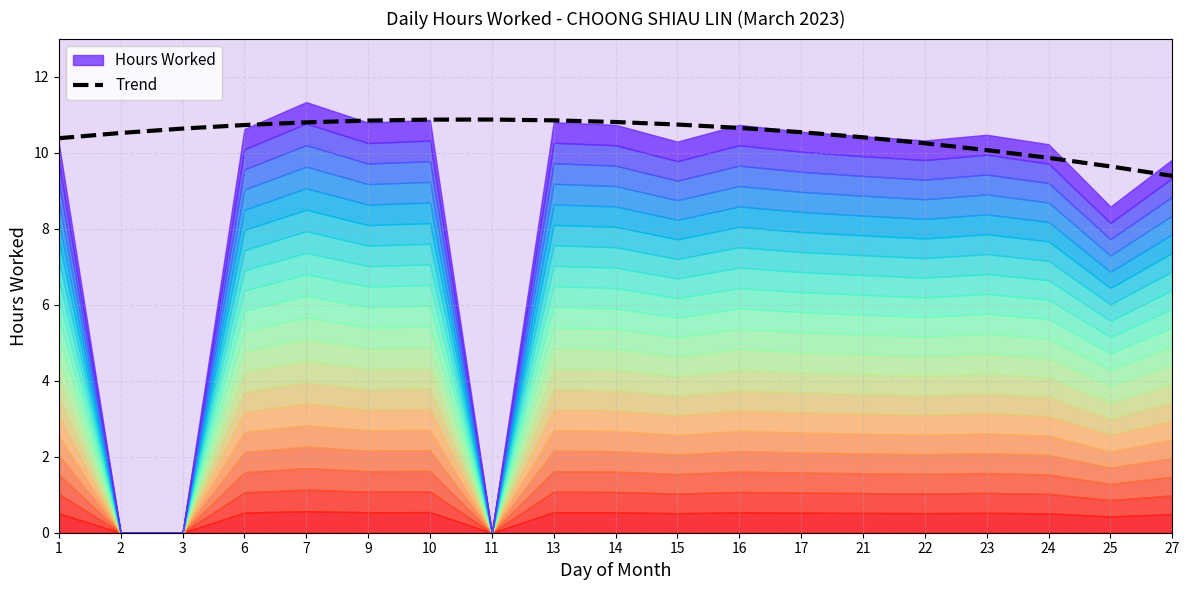

What is the change in value from 9 to 24?

-1.0